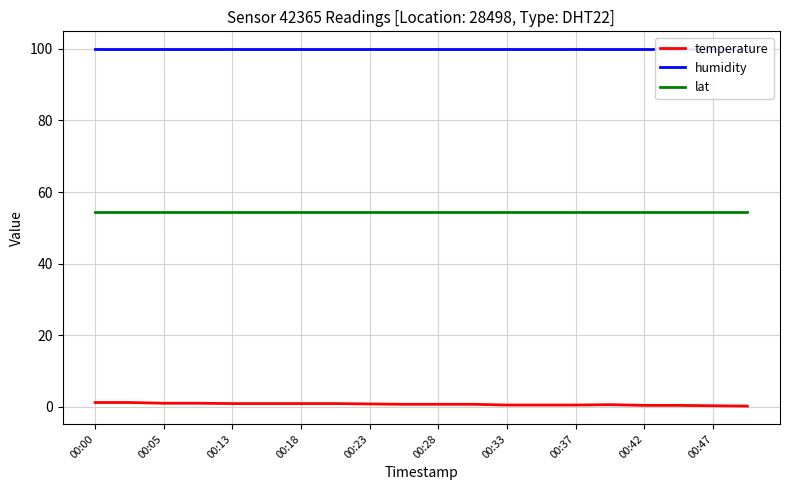

At which category is the sum across all series the highest?

00:00